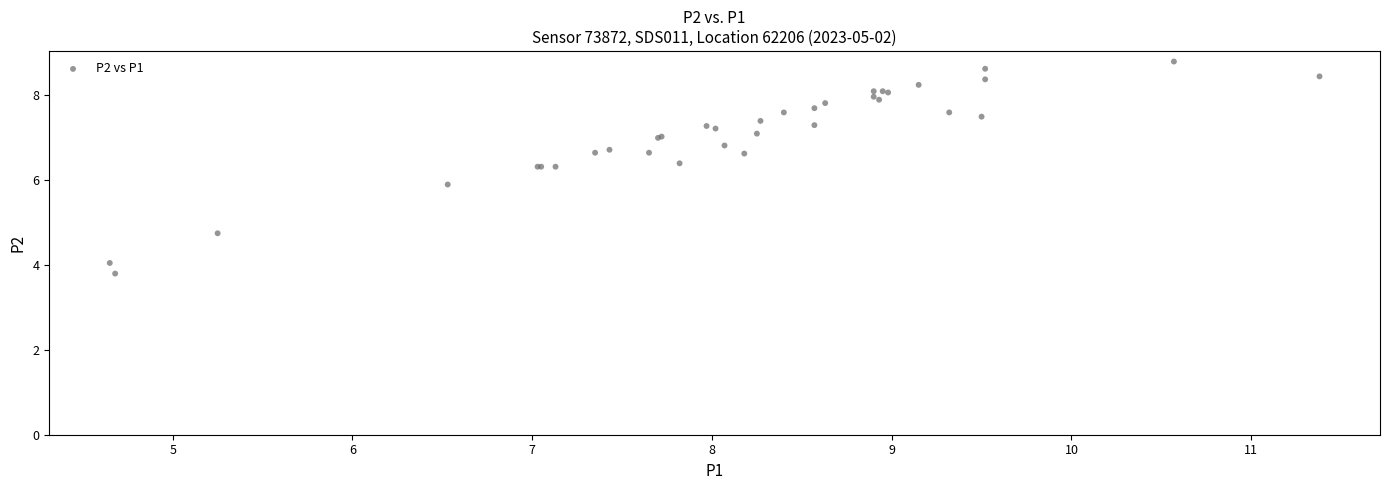

What Y value in the scatter plot is closest to 6?

5.9